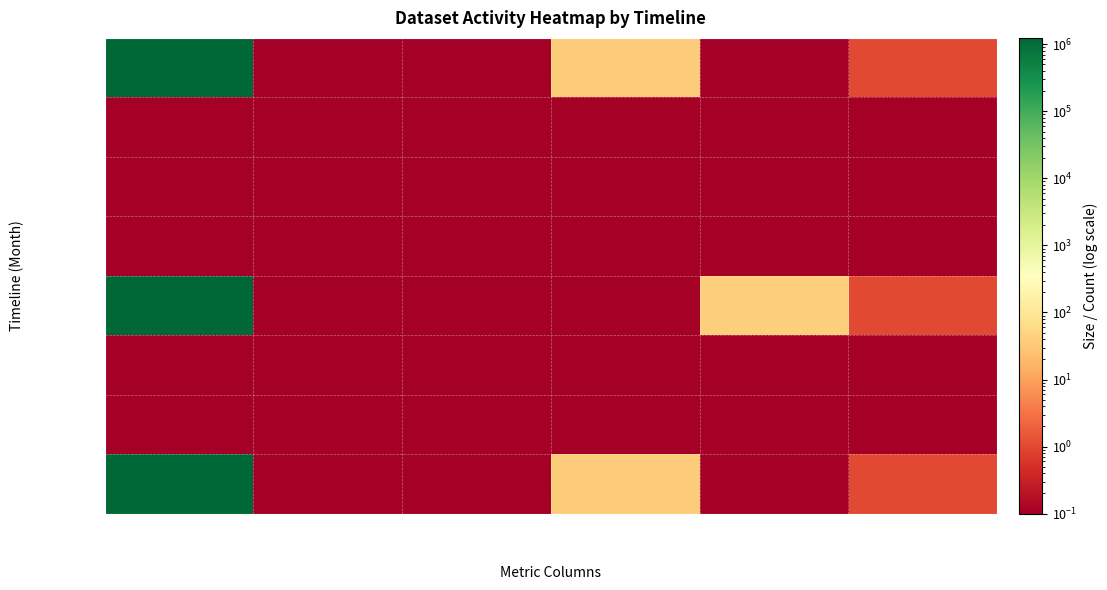

Reading left to right, what are all the values shown in this chart?

2022-08-01: Users=0=1189508.0	Users=1=0.0	Accesses=0=0.0	Accesses=37=37.0	Accesses=39=0.0	Activity=1=1.0
2022-09-01: Users=0=0.0	Users=1=0.0	Accesses=0=0.0	Accesses=37=0.0	Accesses=39=0.0	Activity=1=0.0
2022-10-01: Users=0=0.0	Users=1=0.0	Accesses=0=0.0	Accesses=37=0.0	Accesses=39=0.0	Activity=1=0.0
2022-11-01: Users=0=0.0	Users=1=0.0	Accesses=0=0.0	Accesses=37=0.0	Accesses=39=0.0	Activity=1=0.0
2022-12-01: Users=0=1244956.0	Users=1=0.0	Accesses=0=0.0	Accesses=37=0.0	Accesses=39=39.0	Activity=1=1.0
2023-01-01: Users=0=0.0	Users=1=0.0	Accesses=0=0.0	Accesses=37=0.0	Accesses=39=0.0	Activity=1=0.0
2023-02-01: Users=0=0.0	Users=1=0.0	Accesses=0=0.0	Accesses=37=0.0	Accesses=39=0.0	Activity=1=0.0
2023-03-01: Users=0=1178179.0	Users=1=0.0	Accesses=0=0.0	Accesses=37=37.0	Accesses=39=0.0	Activity=1=1.0